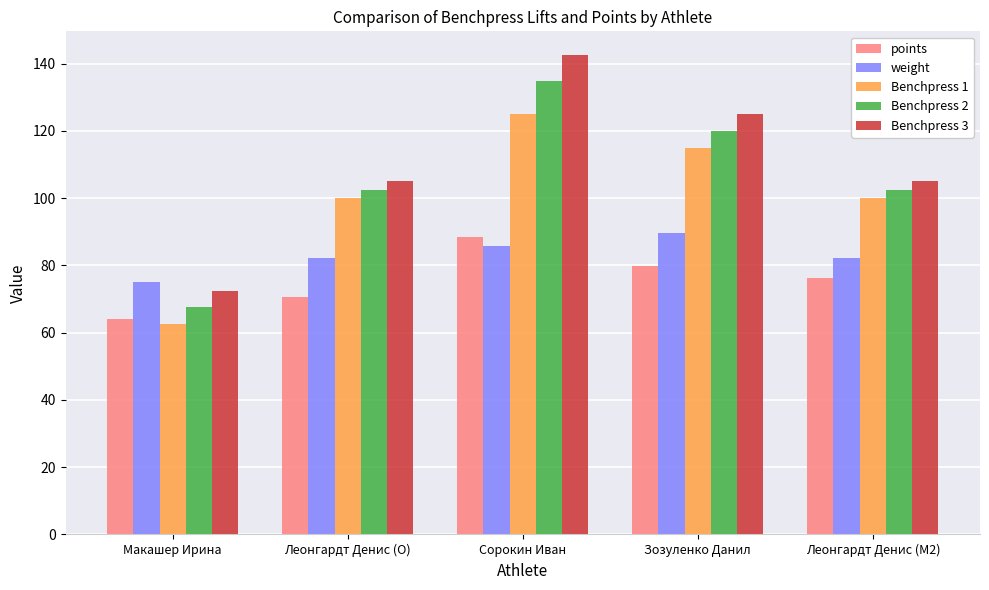

What is the difference between the highest and lowest values at Сорокин Иван?

56.6